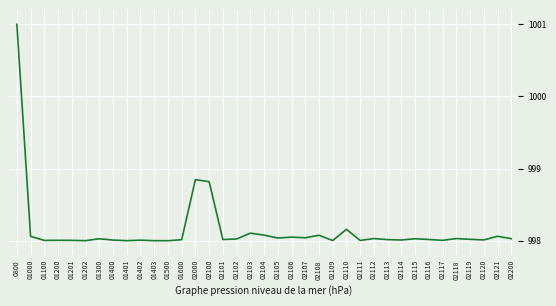

Which category has the highest value across all series?

0800